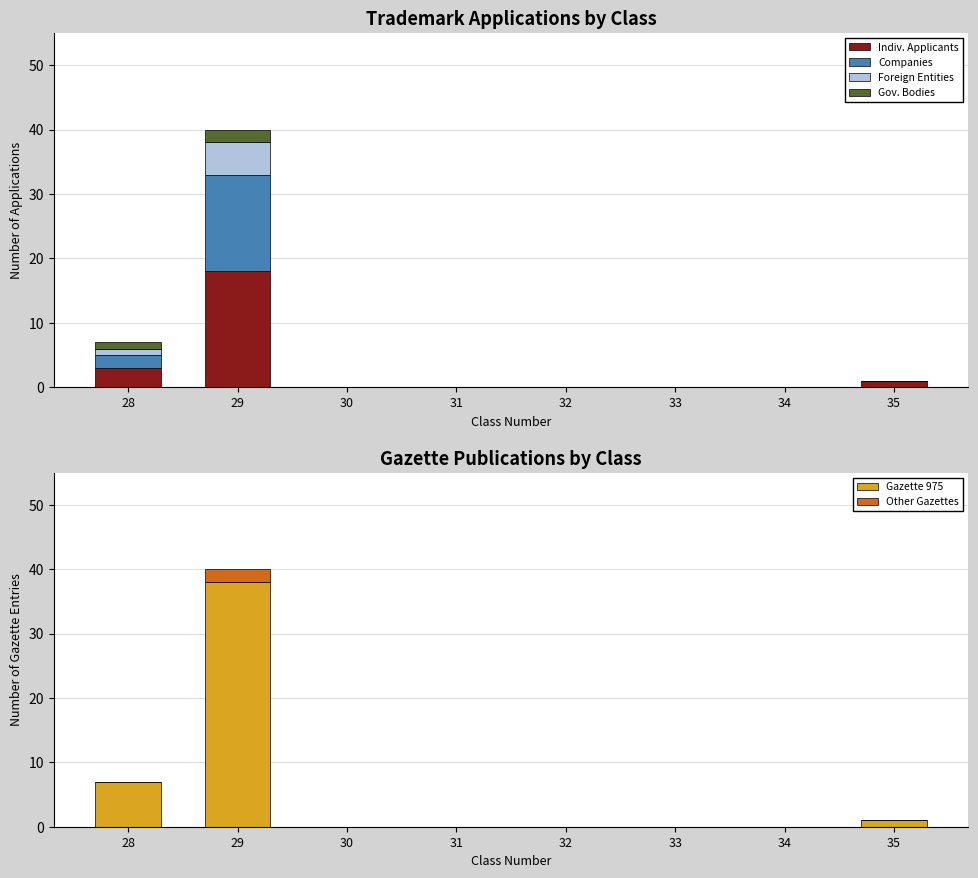

True or false: Companies has a value of 9 at 30.

False